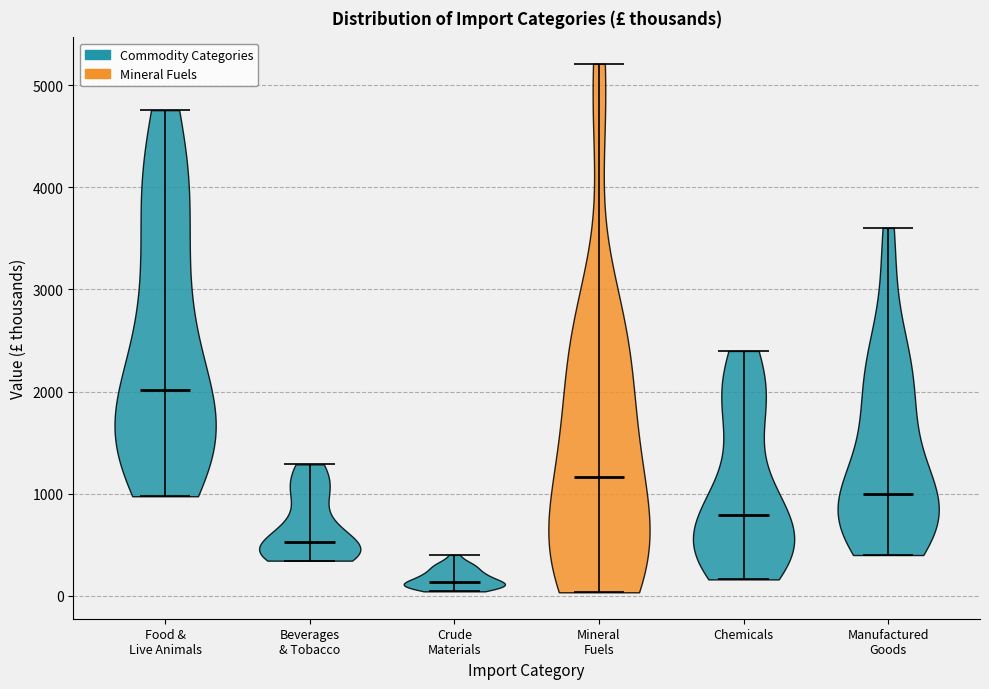

What is the highest point the violin for Manufactured Goods reaches on the y-axis? The values are not printed on the chart, so give them approximately, as read against the axis.

3600